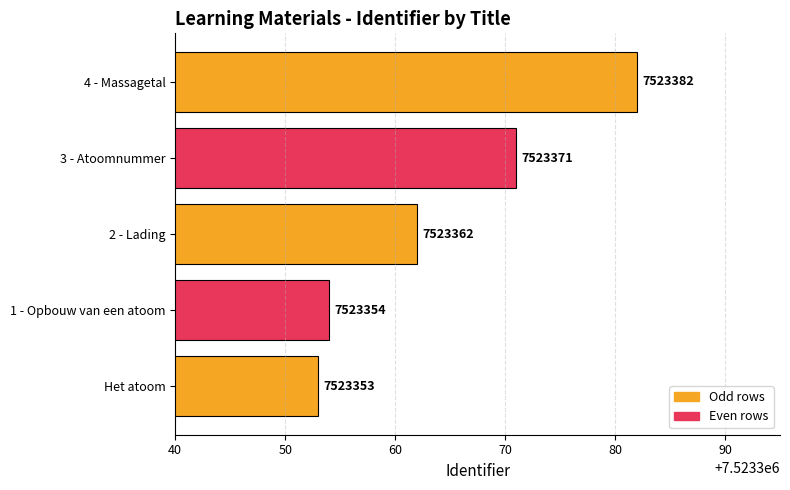

Are the bars horizontal?

Yes